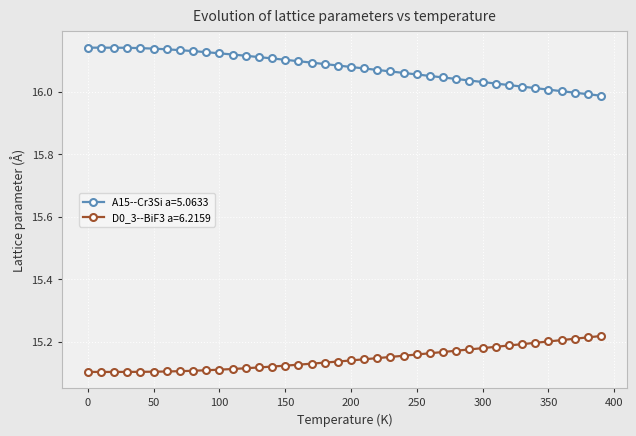

True or false: A15--Cr3Si a=5.0633 and D0_3--BiF3 a=6.2159 cross at least once.

False